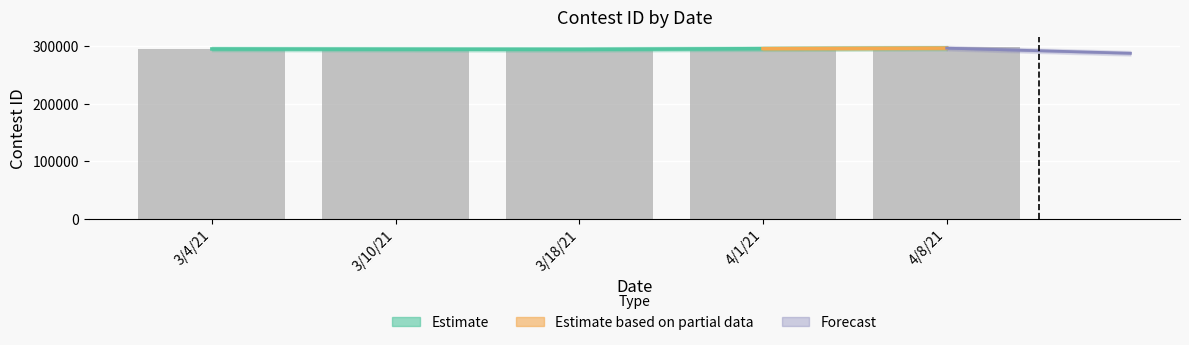

Rank the categories by value from highest to lowest.

4/8/21, 3/4/21, 4/1/21, 3/10/21, 3/18/21